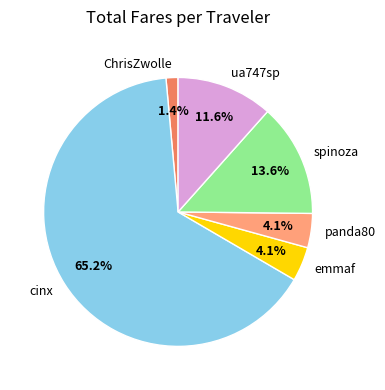

What portion of the pie excludes cinx?

34.8%